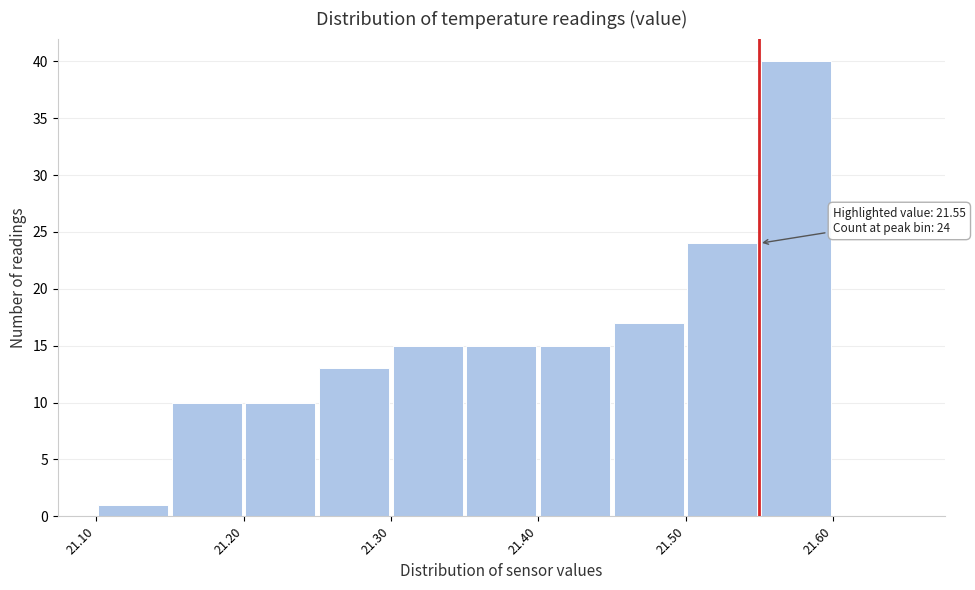

Over which range of the x-axis is the bar tallest?

21.55 to 21.60